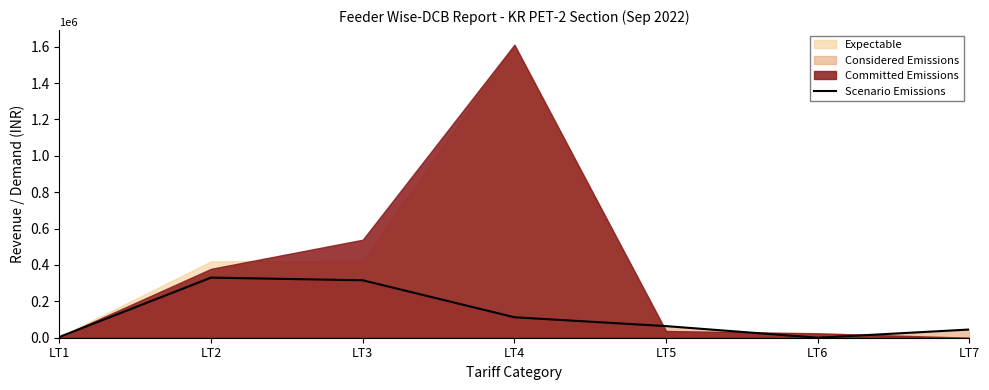

Reading left to right, what are all the values shown in this chart?

LT1=4220.9	LT2=330378.0	LT3=315810.7	LT4=112451.8	LT5=63818.0	LT6=0.0	LT7=45135.0